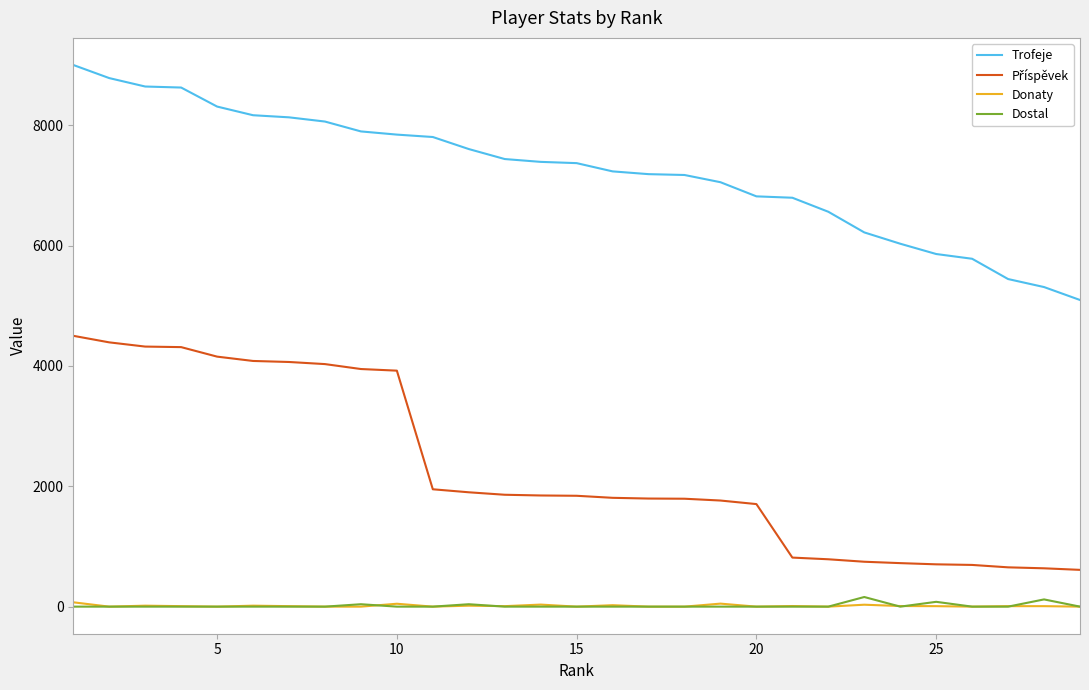

True or false: Trofeje and Donaty intersect in this chart.

False